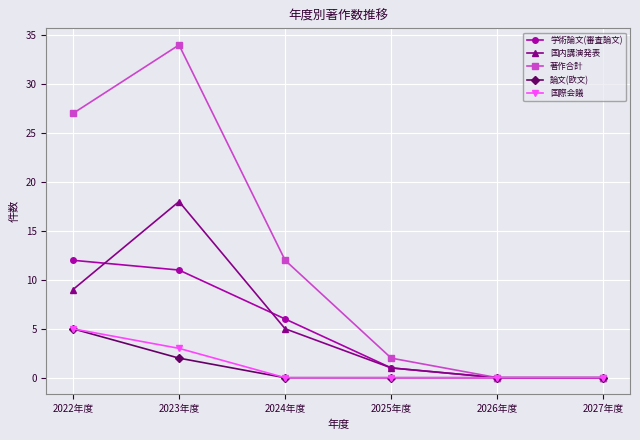

What is the sum of all 国際会議 values?

8